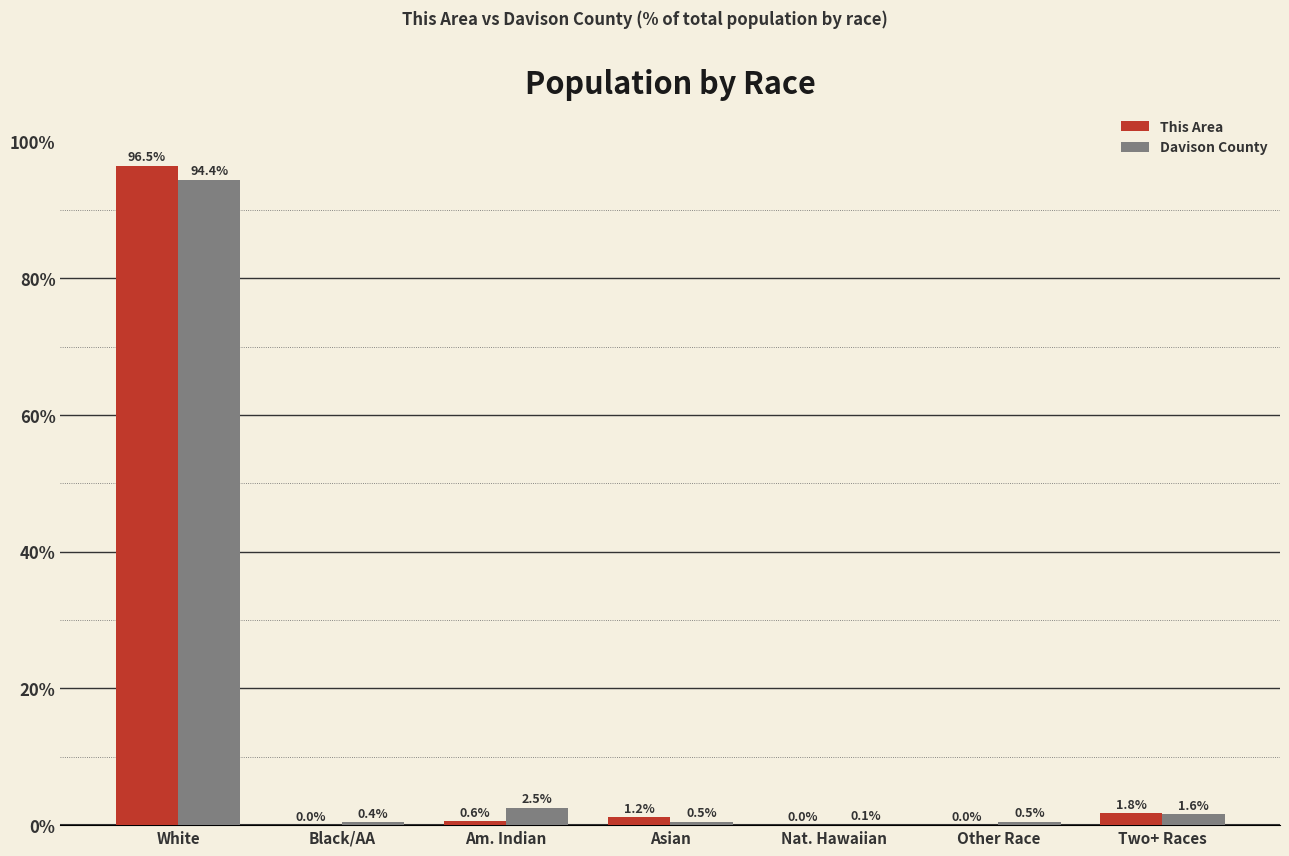

Reading left to right, extract all data points from this chart.

This Area: 96.5	0.0	0.6	1.2	0.0	0.0	1.8
Davison County: 94.4	0.4	2.5	0.5	0.1	0.5	1.6